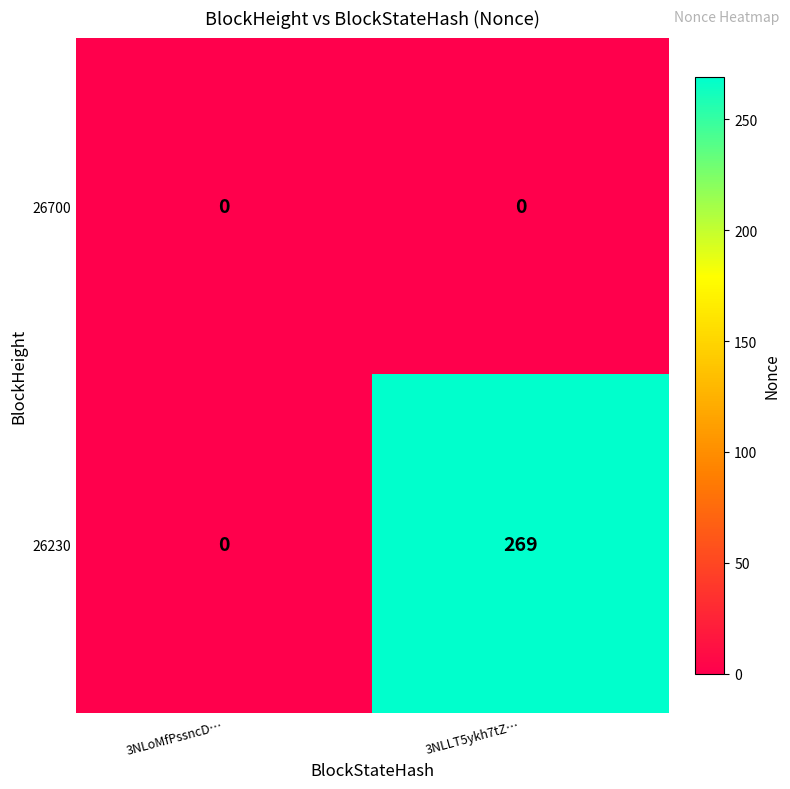

True or false: 26230 has a value of 130 at 3NLLT5ykh7tZ….

False